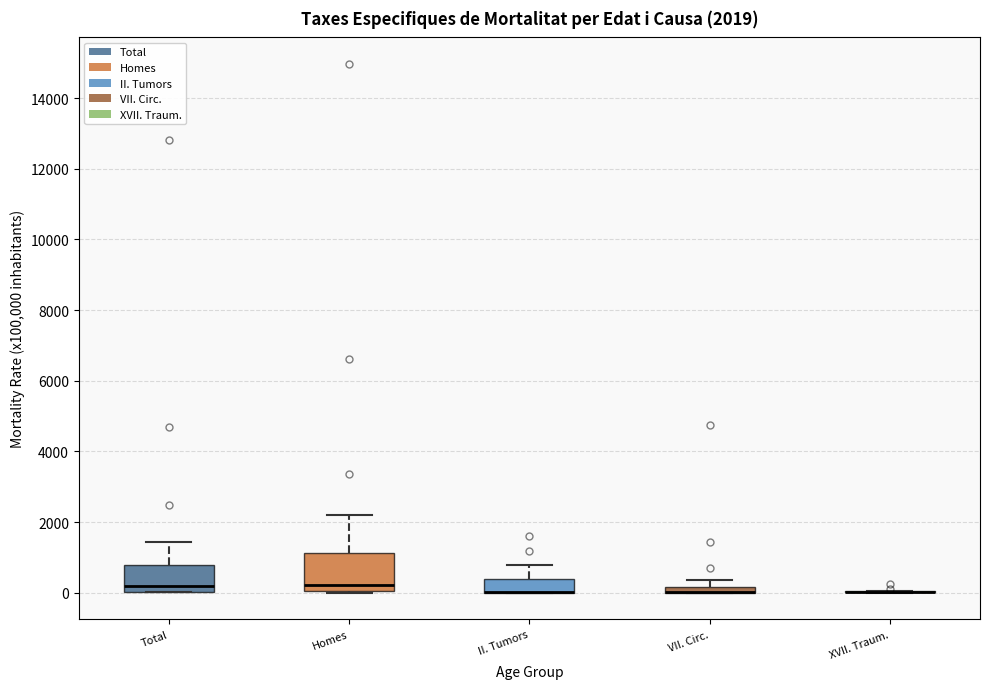

Comparing the boxes themselves (not the whiskers), which one is the tallest?

Homes